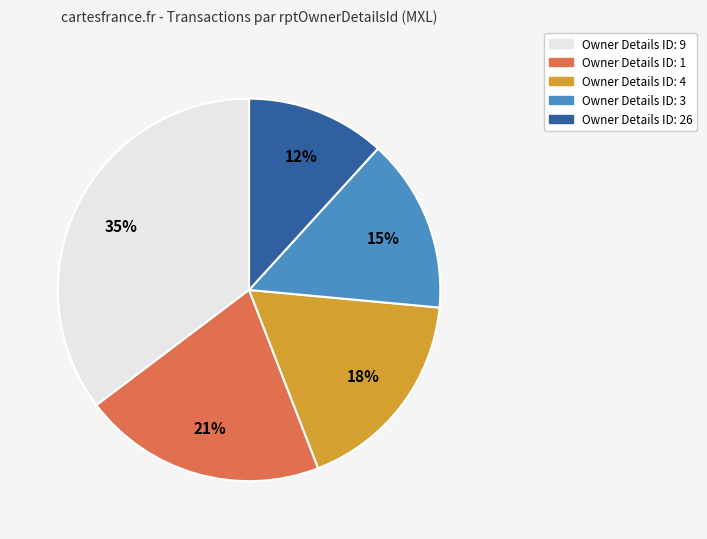

True or false: Owner Details ID: 9 accounts for 28% of the total.

False